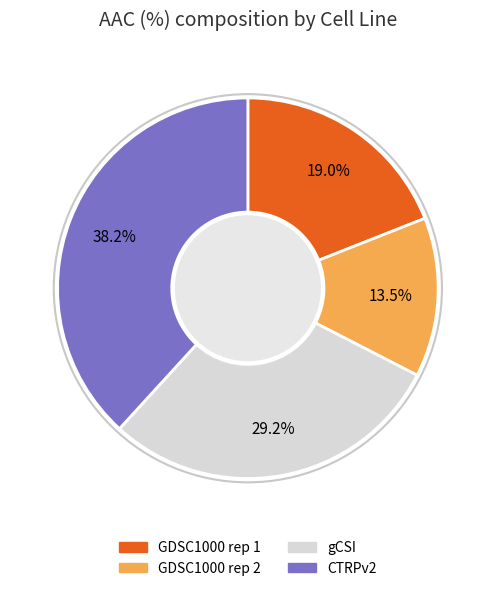

Rank the categories by value from lowest to highest.

GDSC1000 rep 2, GDSC1000 rep 1, gCSI, CTRPv2